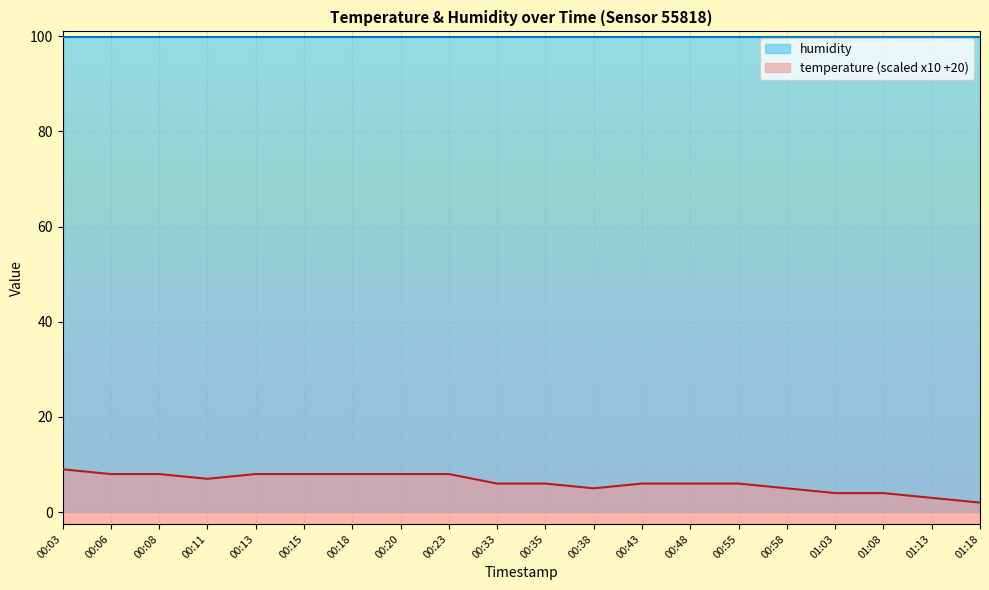

Is it true that the value at 00:38 is 7.9?

False